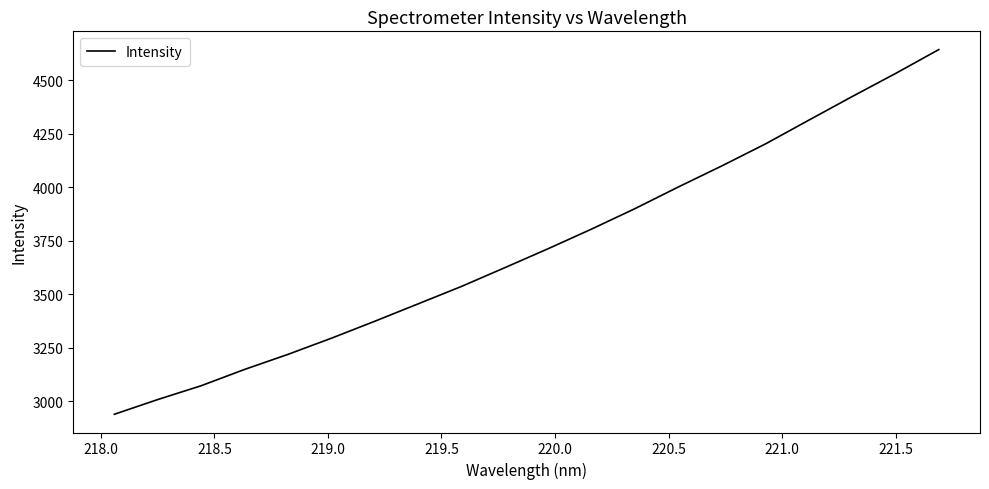

What is the greatest value displayed?

4644.4